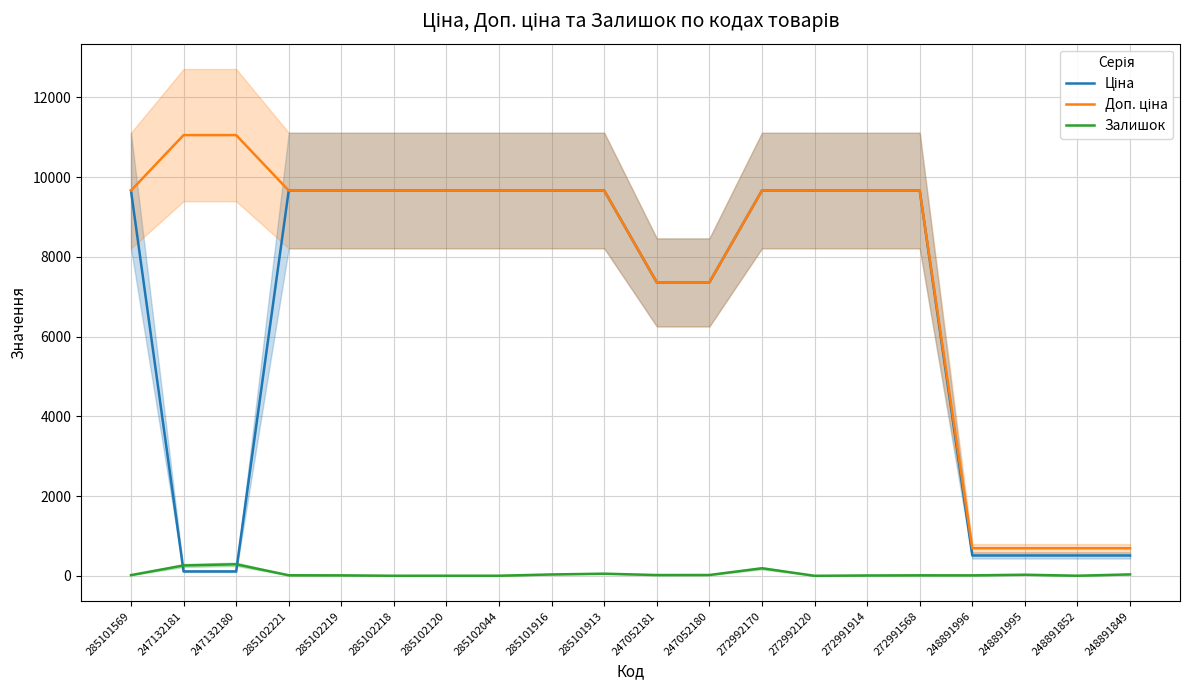

Does the chart display data point markers on the line(s)?

No